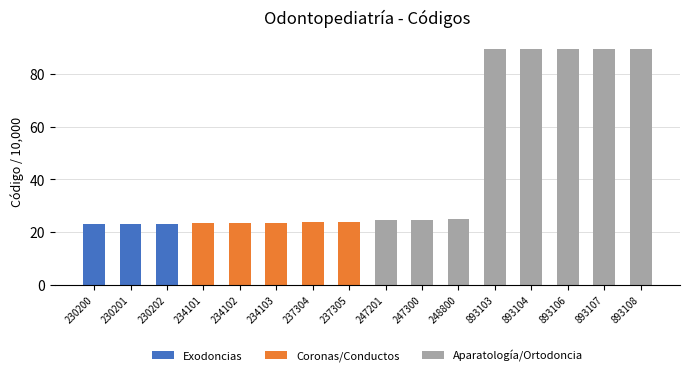

Is it true that Exodoncias equals 0.0 at 893108?

True